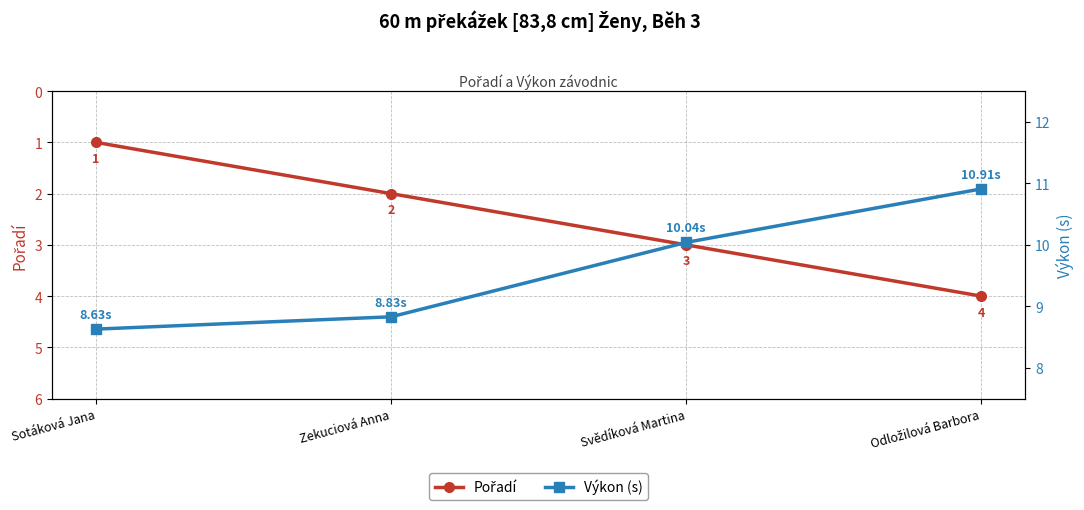

At which category is the sum across all series the highest?

Odložilová Barbora